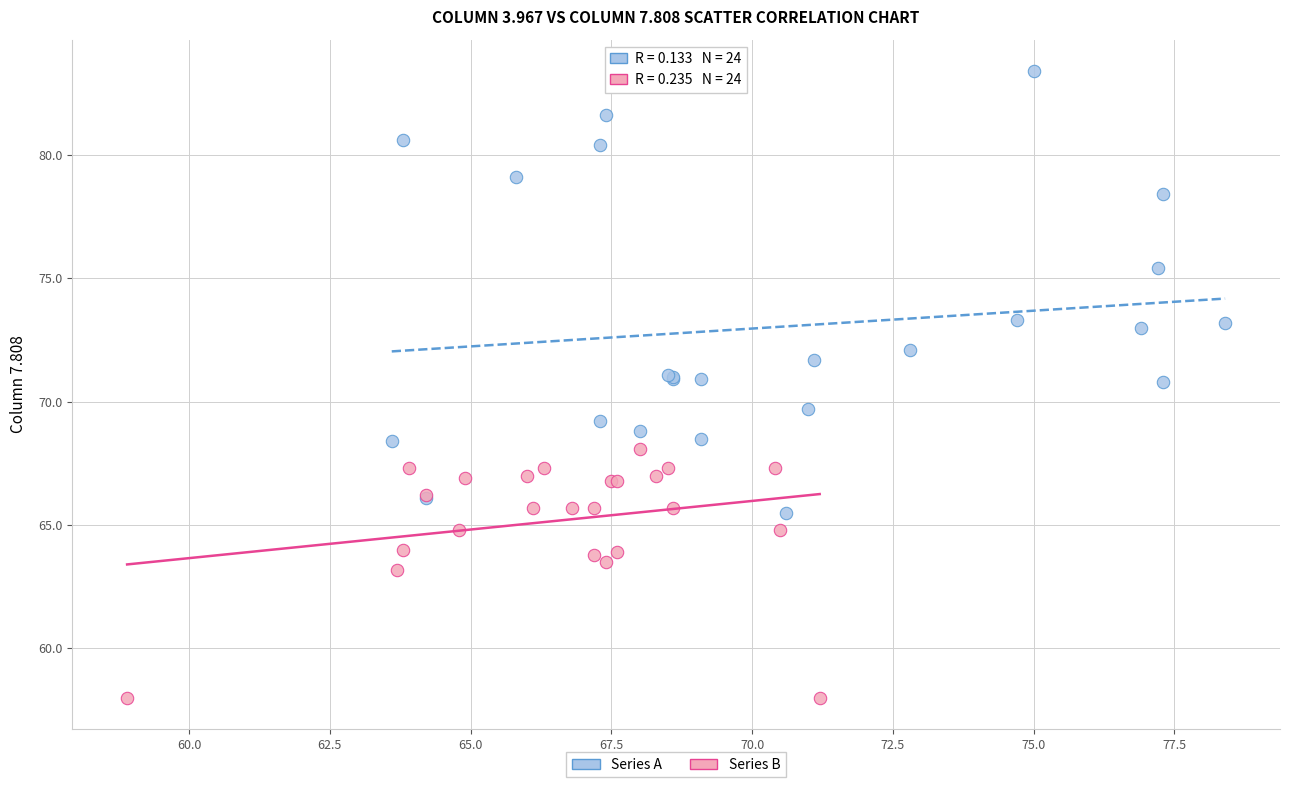

Which series contains the lowest Y value?

Series B